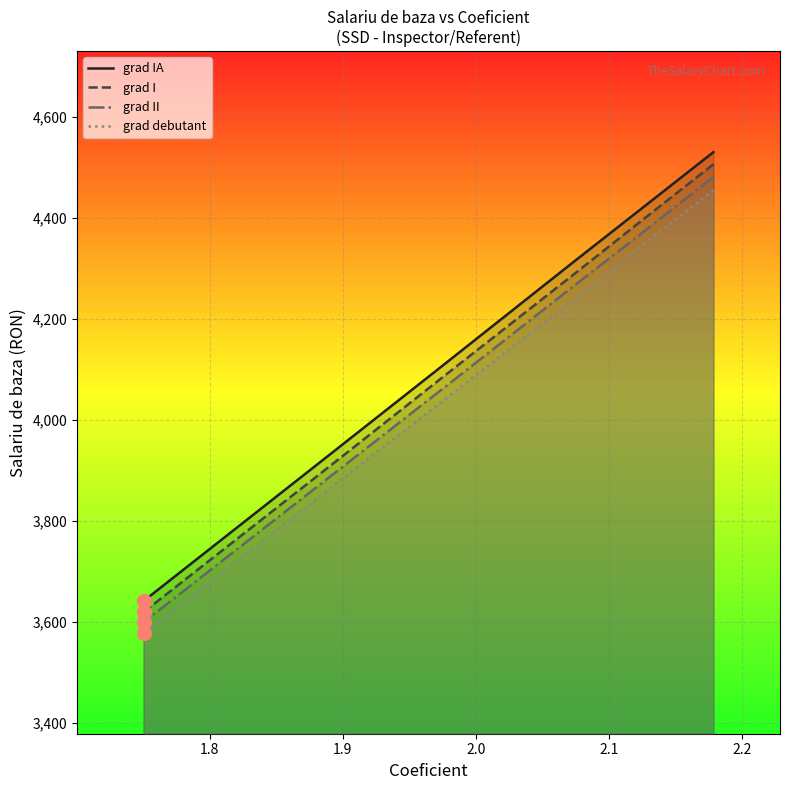

Reading left to right, what are all the values shown in this chart?

grad IA: 4531	4421	4314	4108	3913	3641
grad I: 4507	4397	4289	4085	3890	3619
grad II: 4482	4372	4266	4062	3869	3599
grad debutant: 4456	4347	4240	4038	3846	3578